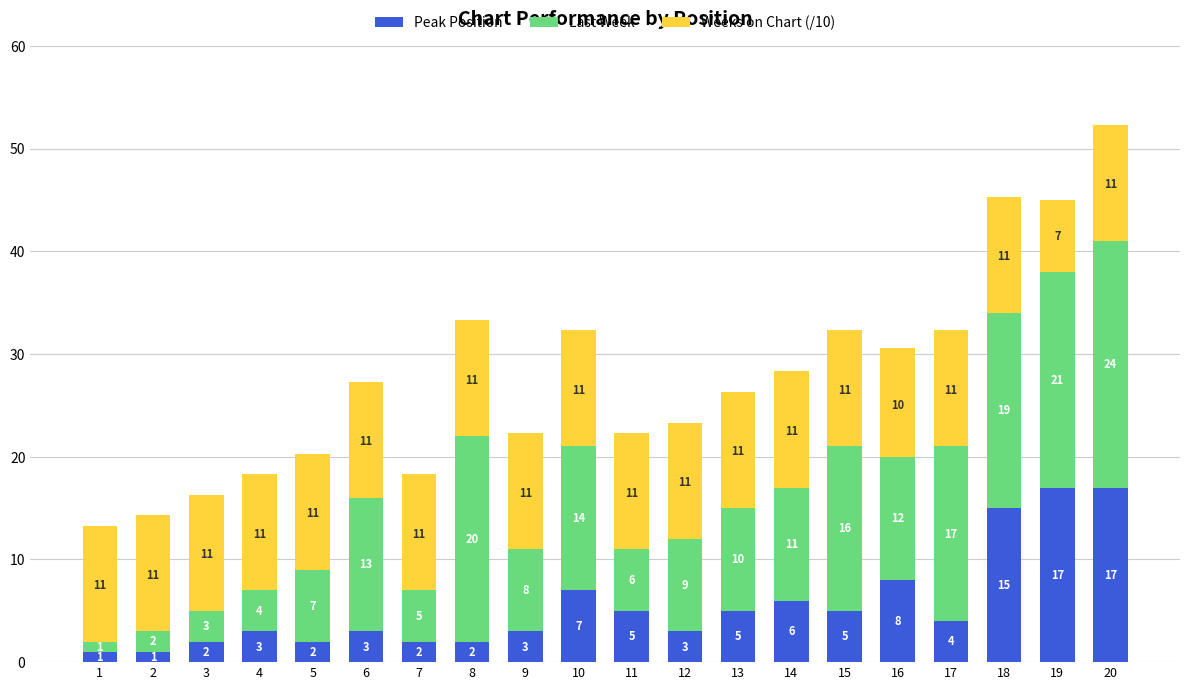

What is the difference between the Peak Position values at 1 and 17?

3.0